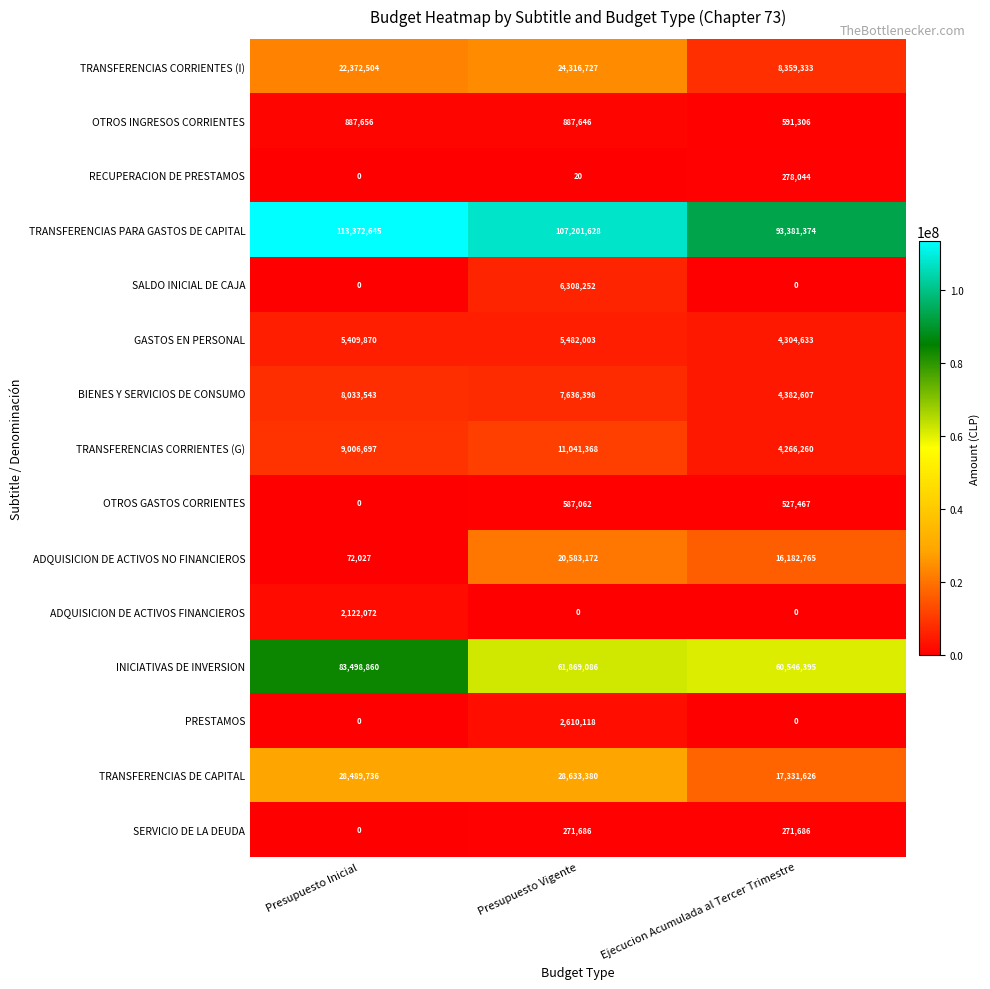

Rank the categories by RECUPERACION DE PRESTAMOS value from highest to lowest.

Ejecucion Acumulada al Tercer Trimestre, Presupuesto Vigente, Presupuesto Inicial